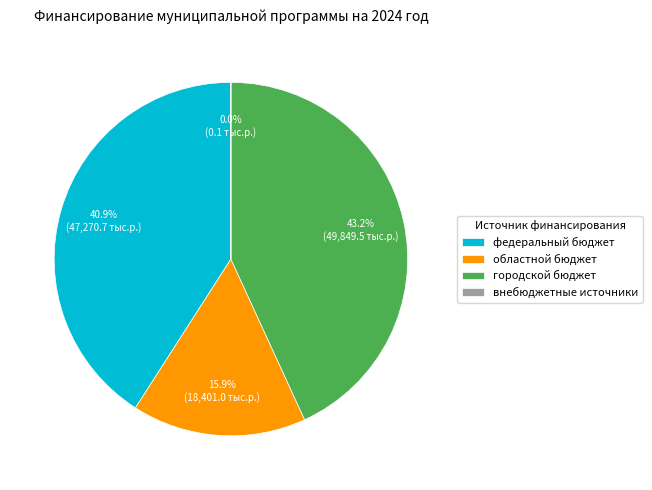

Is the sum of областной бюджет and федеральный бюджет greater than half?

Yes